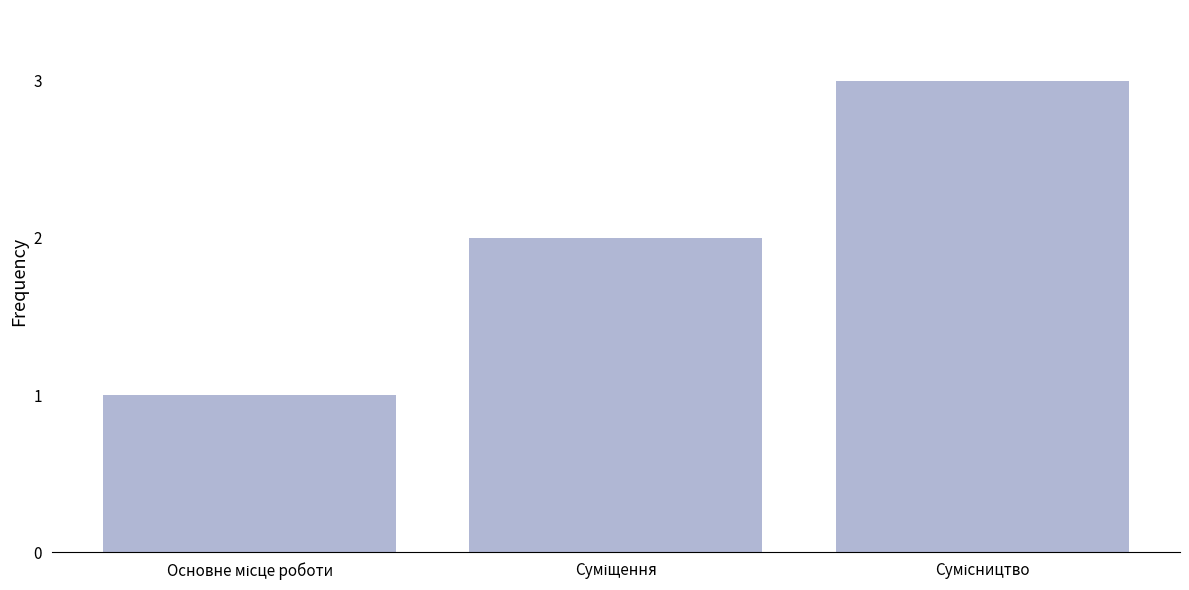

What is the sum of all values?

6